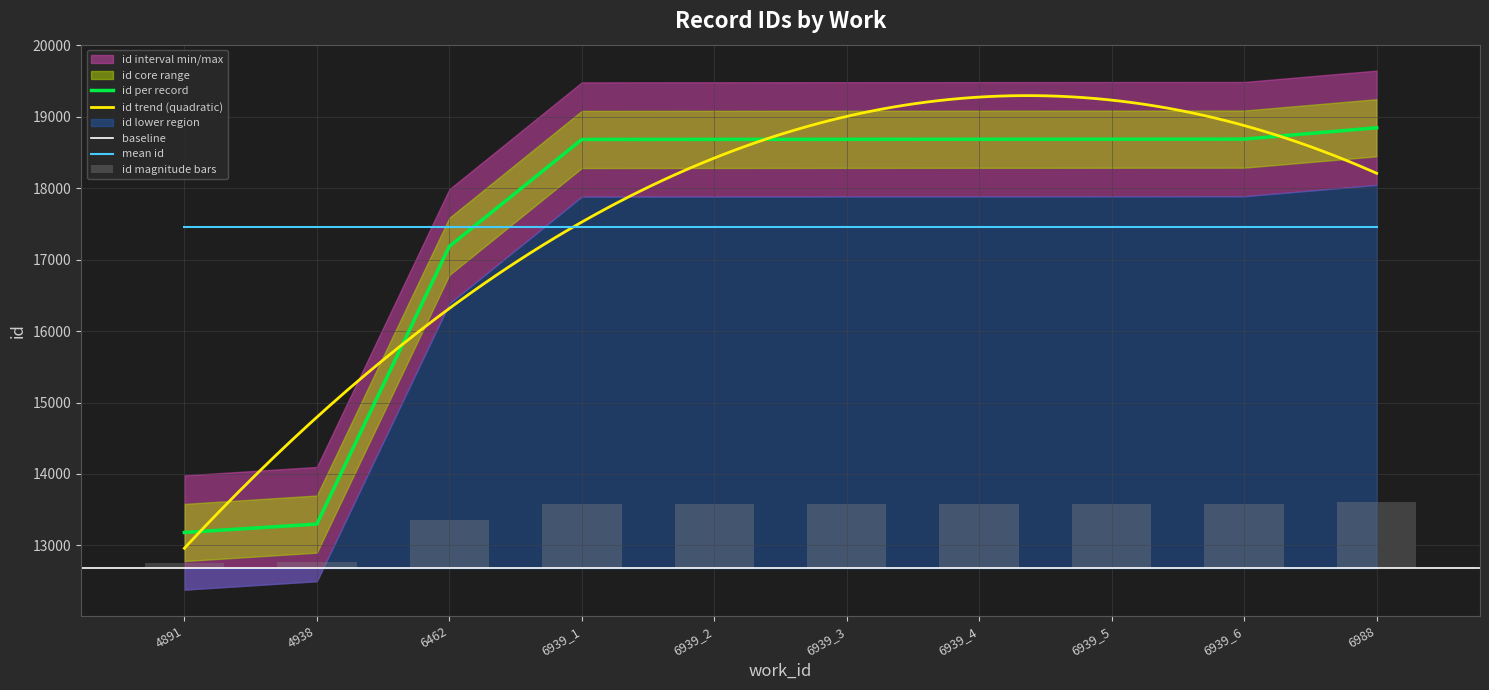

True or false: the data shows 4270 at 6939_4.

False